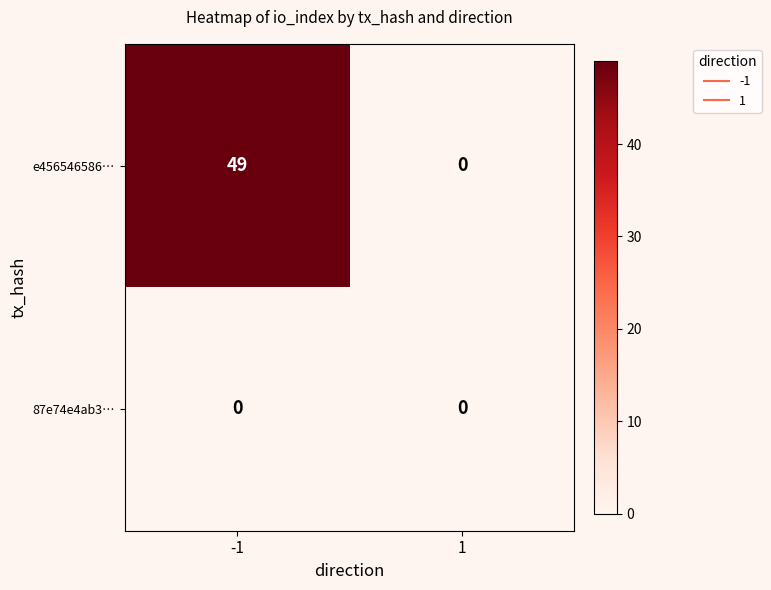

List the series in order of their peak value, lowest first.

87e74e4ab3…, e456546586…